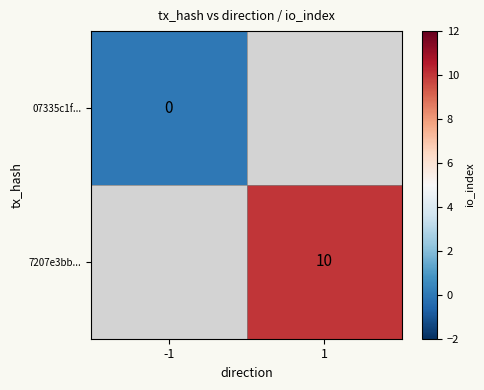

True or false: 7207e3bb... has a value of 14 at 1.

False